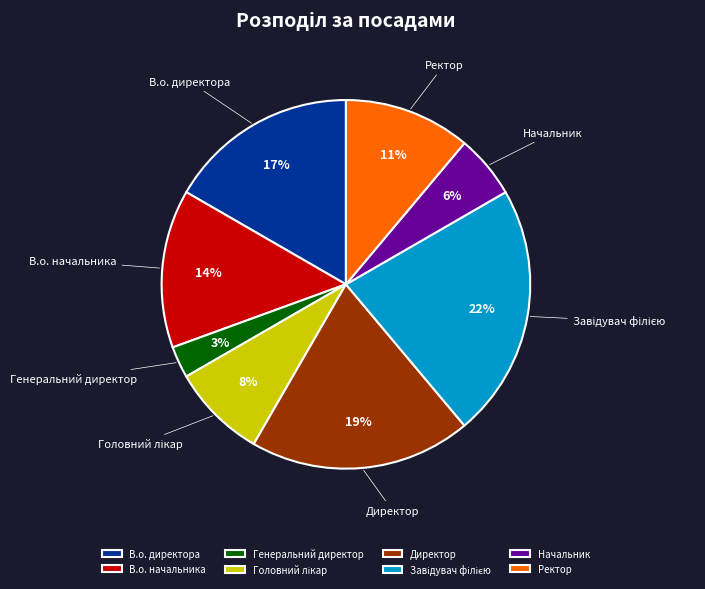

Does any single category account for the majority?

No